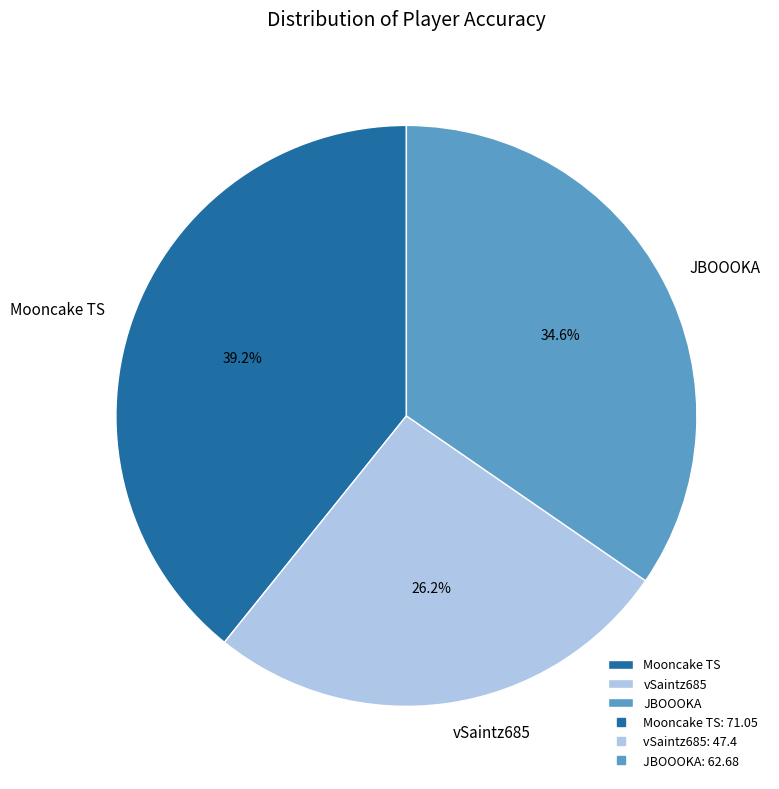

Count the number of slices in the pie.

3